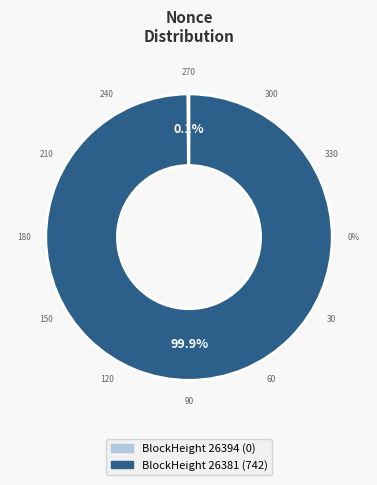

What is the change in value from 26394 to 26381?

+742